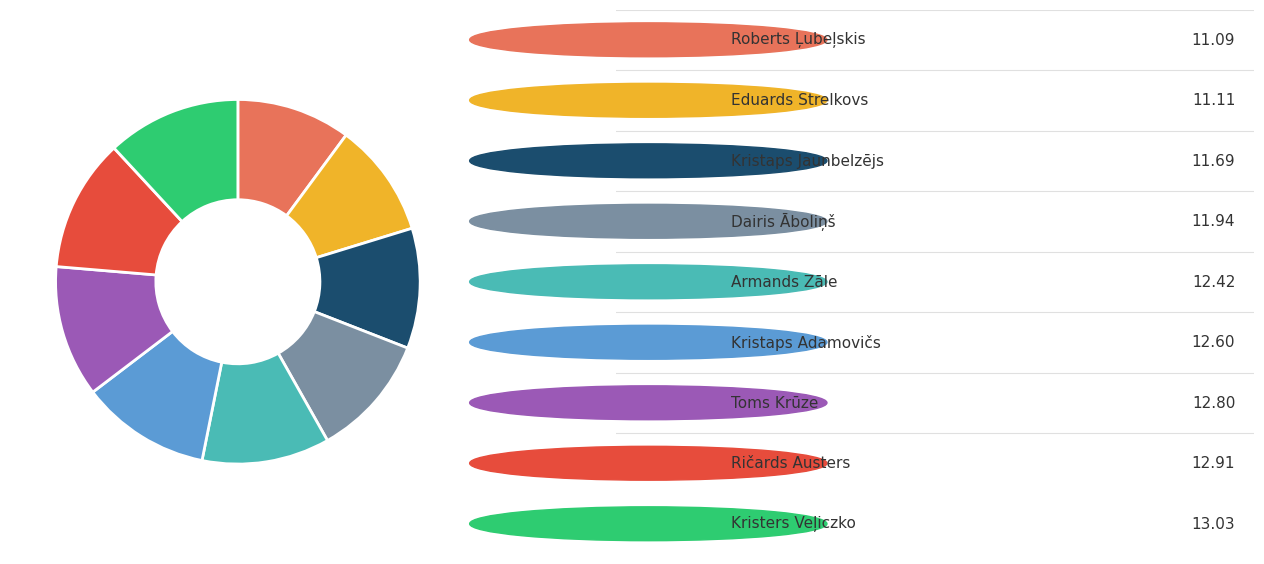

Does any single category account for the majority?

No